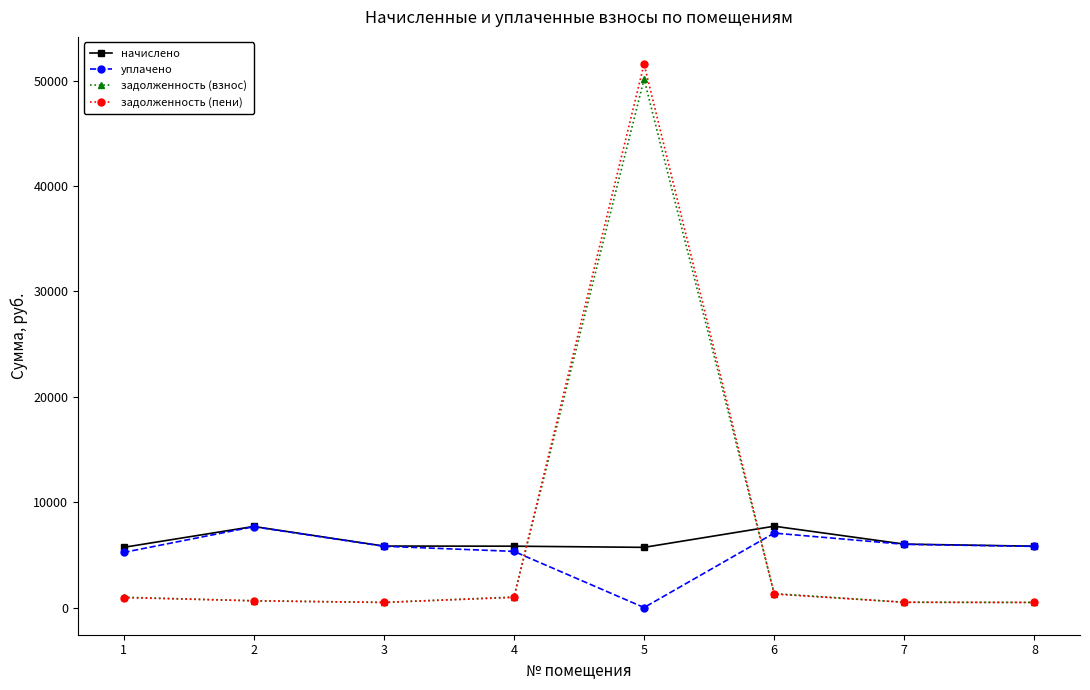

What is the maximum value shown in the chart?

51582.1